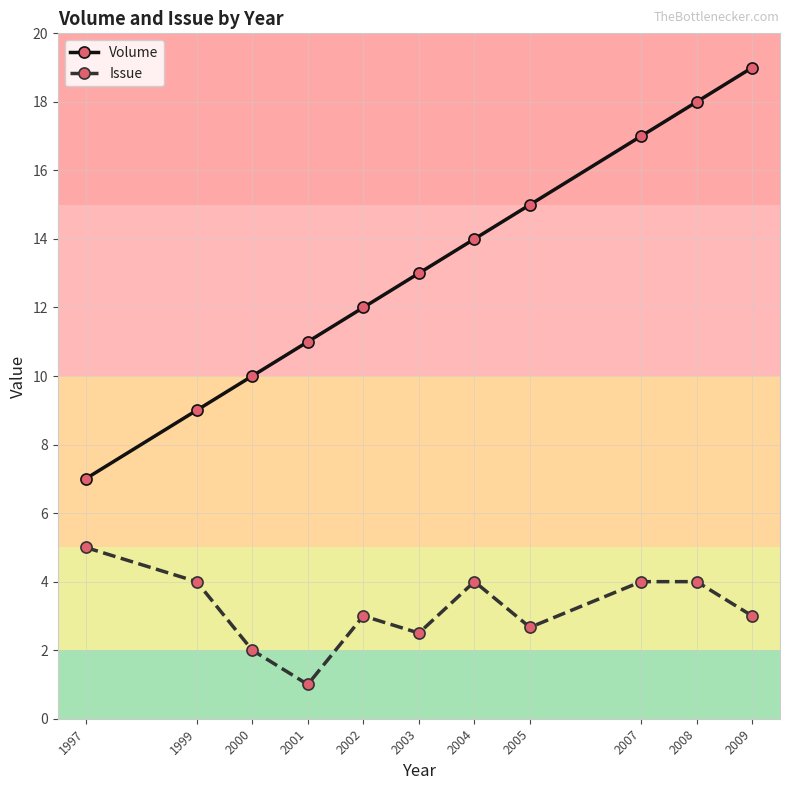

What is the value of the Issue point at the 11th from the left?

3.0